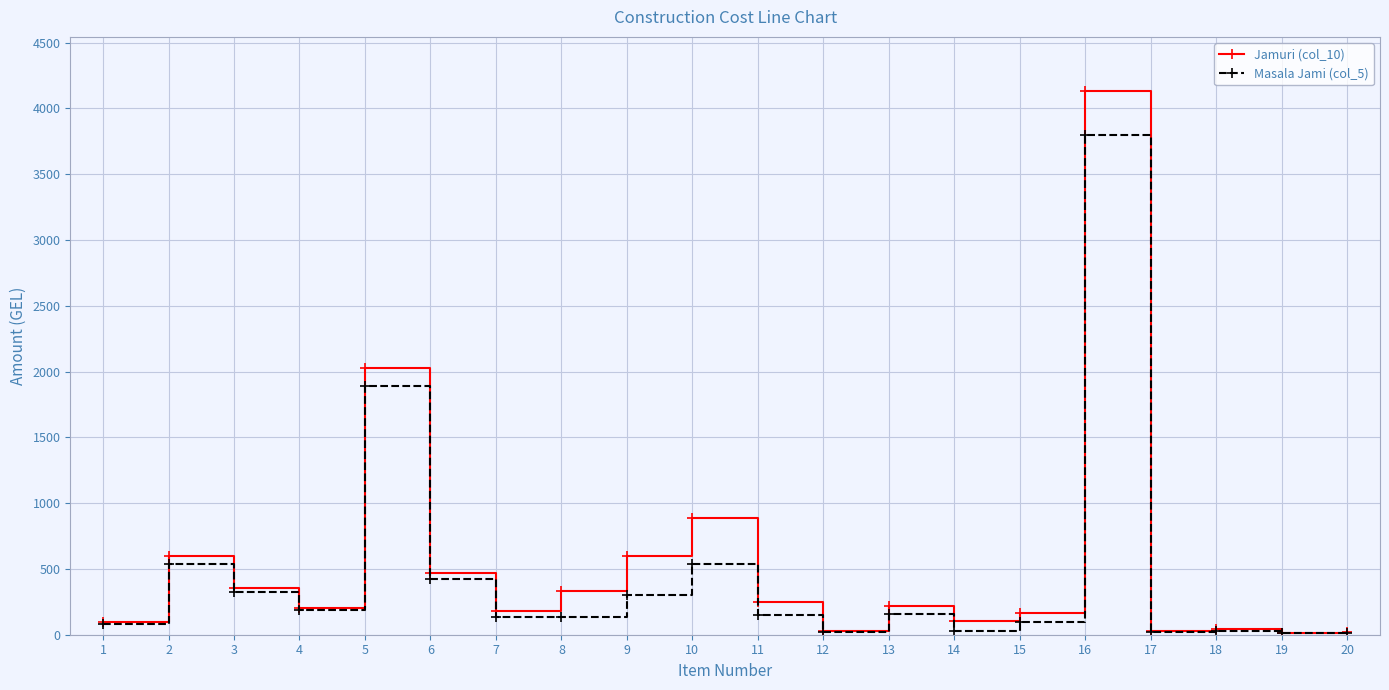

At which category is the sum across all series the highest?

16